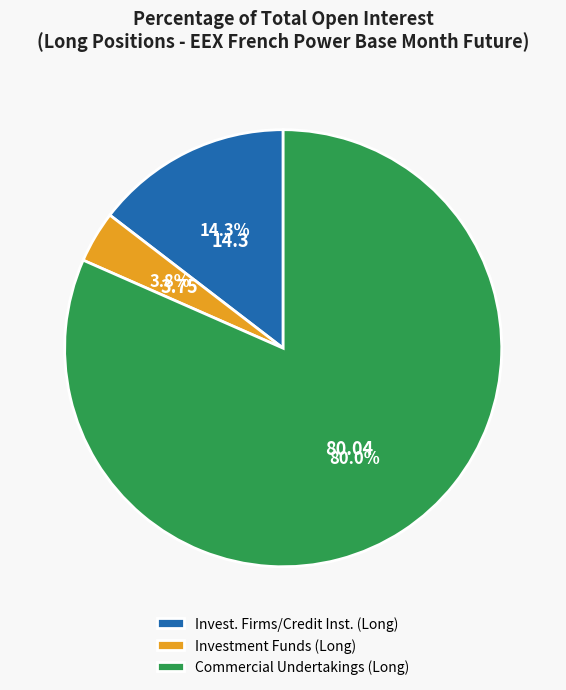

Is Commercial Undertakings (Long) the majority of the pie?

Yes